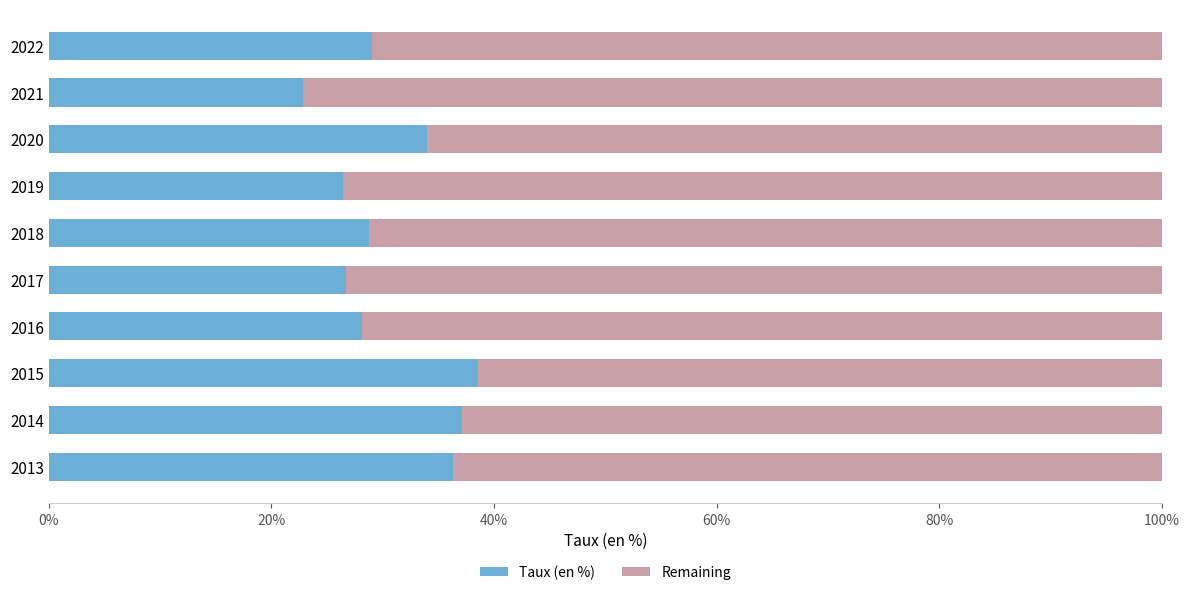

What is the lowest value of the Taux (en %) series?

22.8